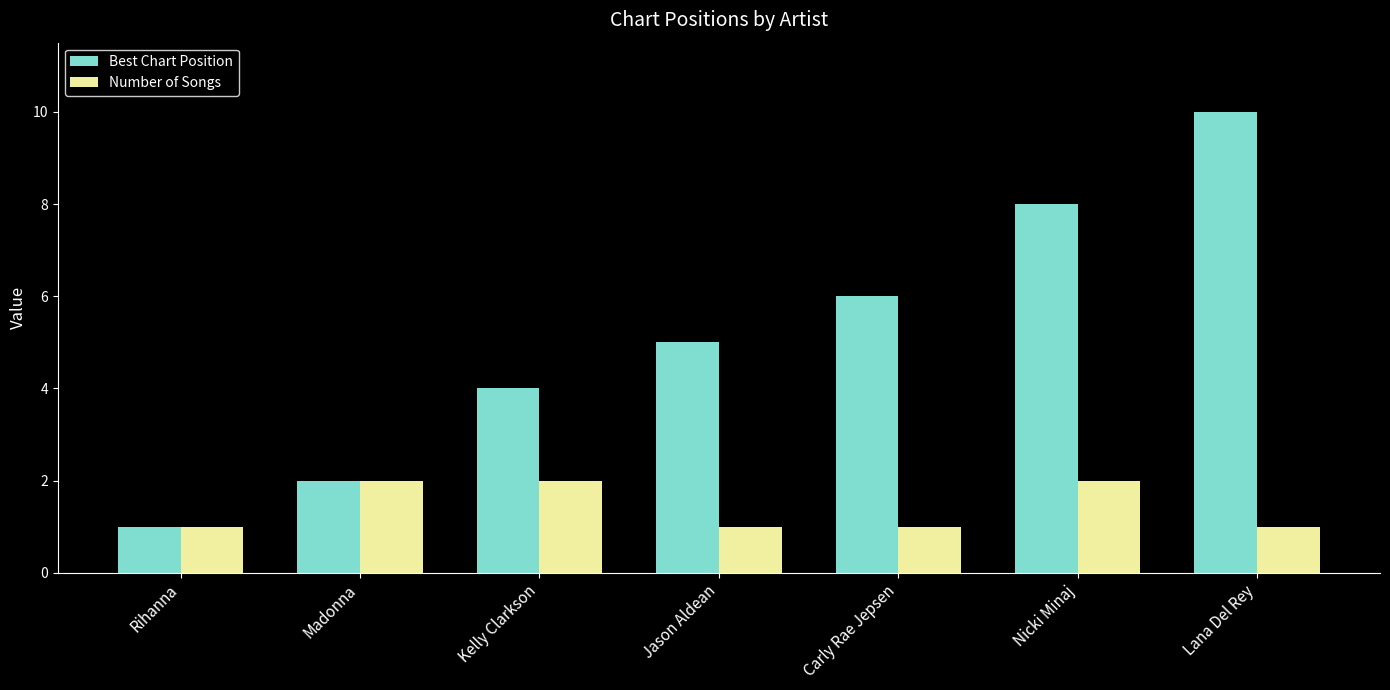

The Best Chart Position series shows 2 at Madonna. True or false?

True